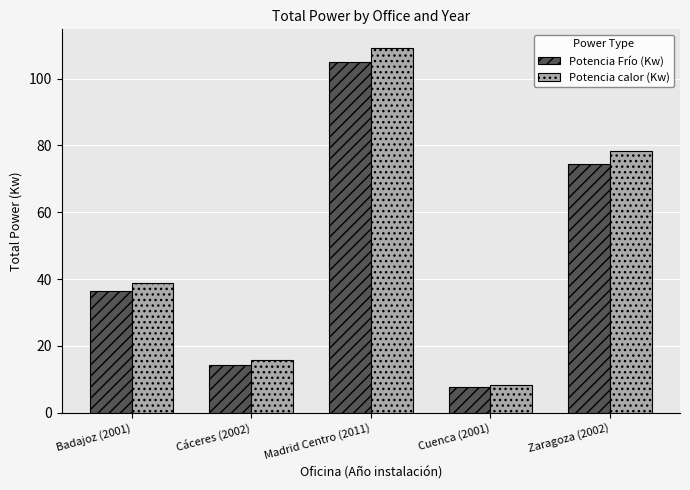

What is the approximate value of Potencia calor (Kw) at Zaragoza (2002)?

78.4